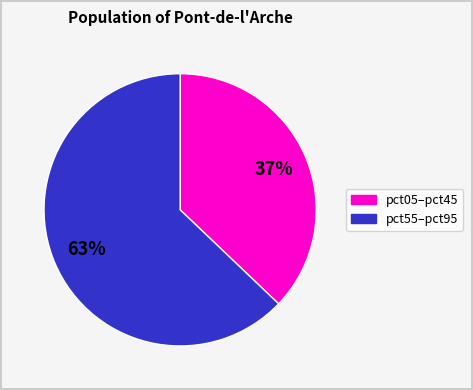

To the nearest percent, what is the average slice percentage?

50%